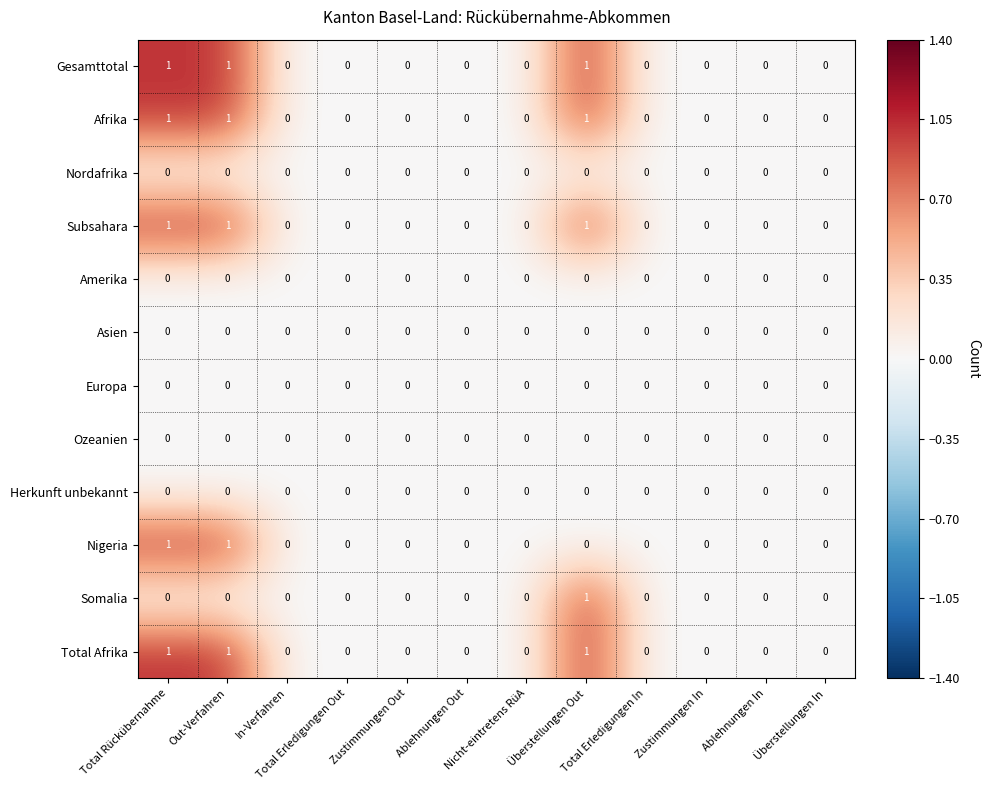

How many Total Afrika values are between 0 and 1?

12